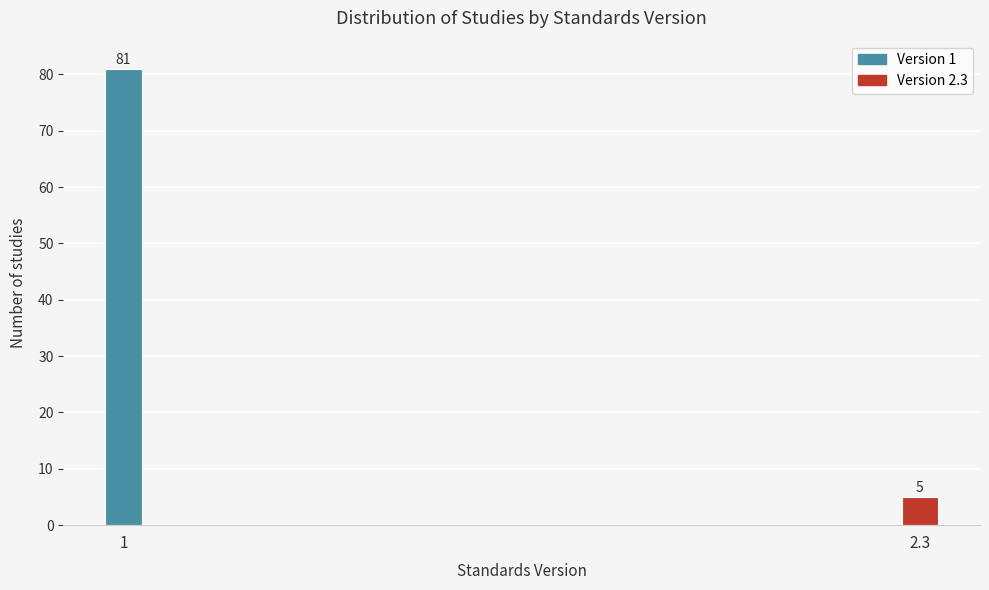

Reading right to left, list all the values displayed in this chart.

2.3=5	1=81